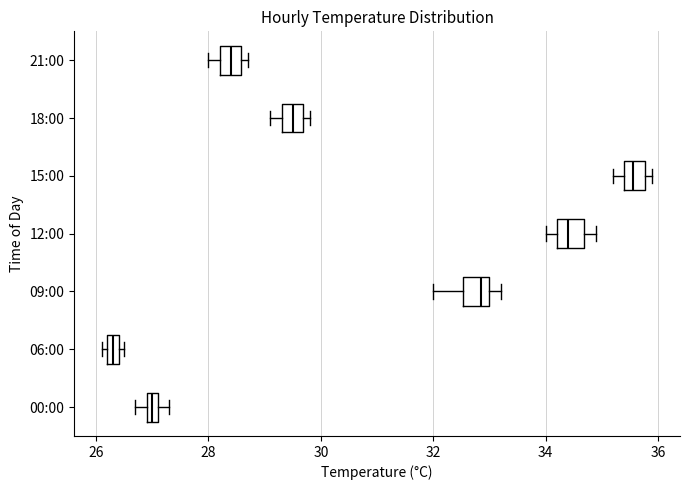

Where is the left edge of the box for 06:00 on the x-axis? The values are not printed on the chart, so give them approximately, as read against the axis.

26.2